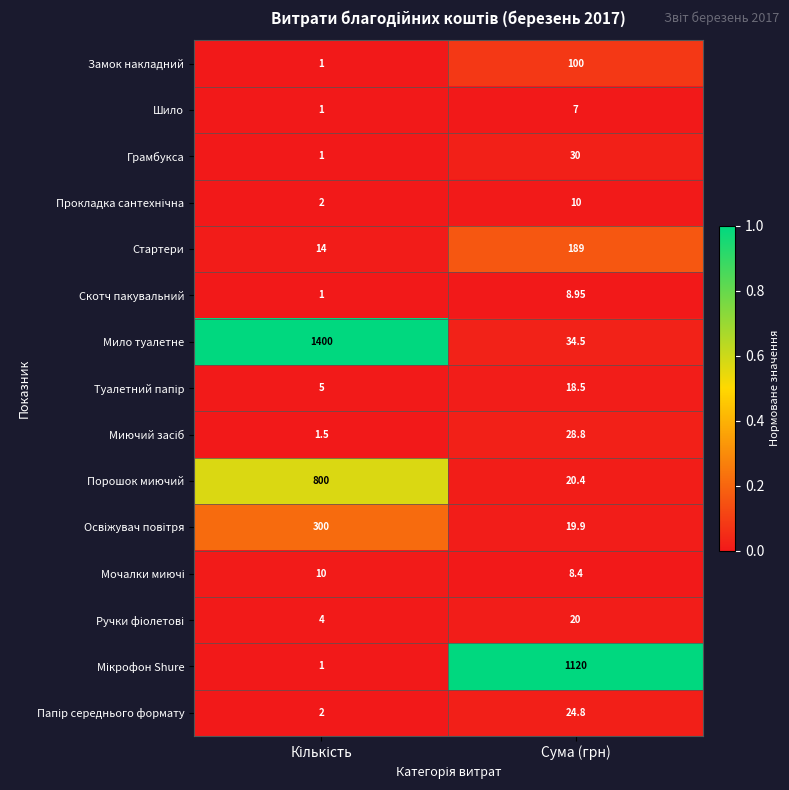

Which series has the largest total across all categories?

Мило туалетне